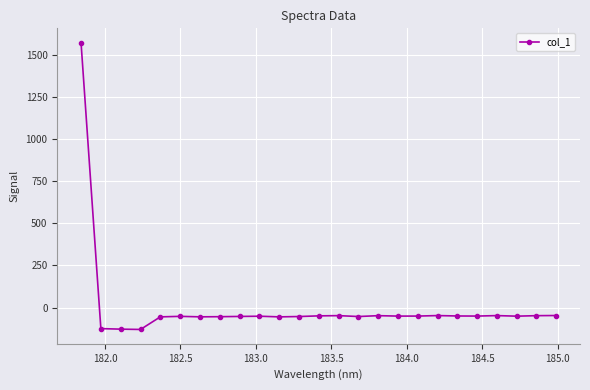

What is the minimum value shown in the chart?

-129.6